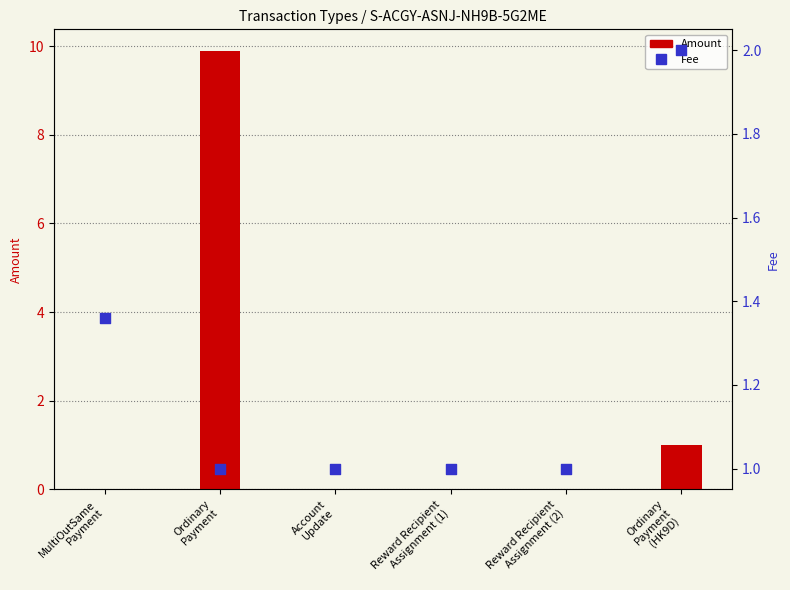

Which series contains the highest Y value?

Amount